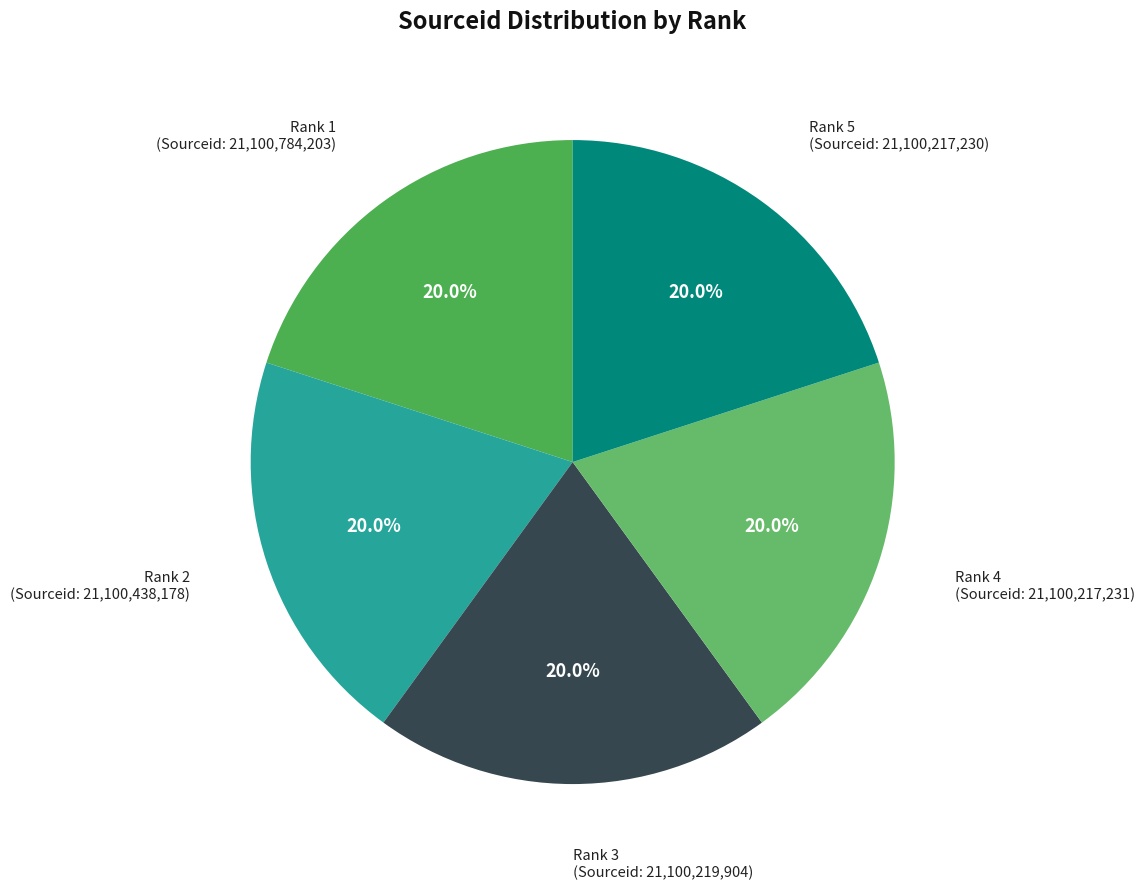

Count the number of slices in the pie.

5